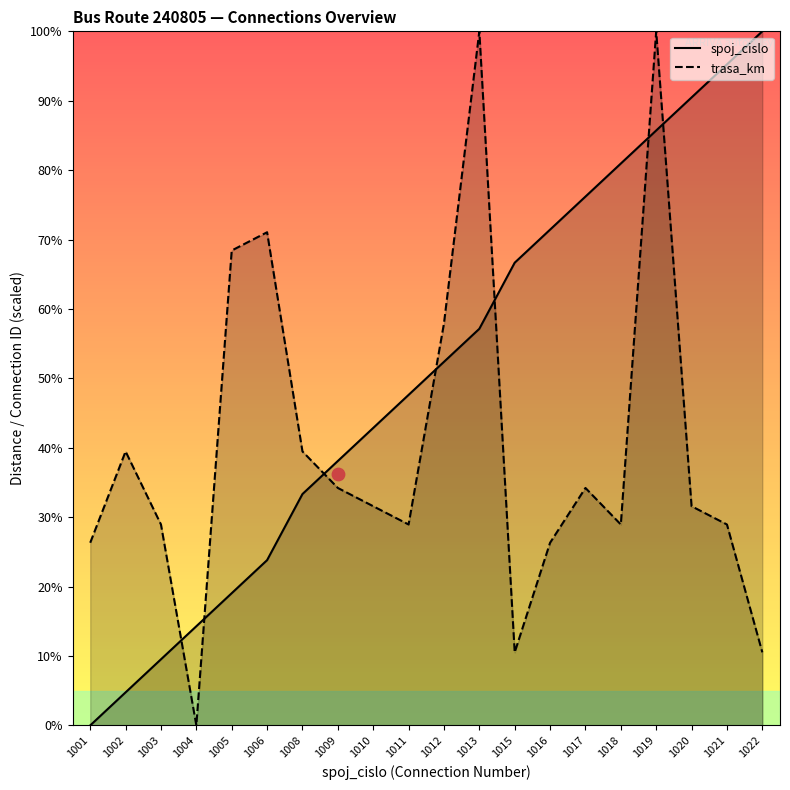

Which series contains the lowest Y value?

spoj_cislo